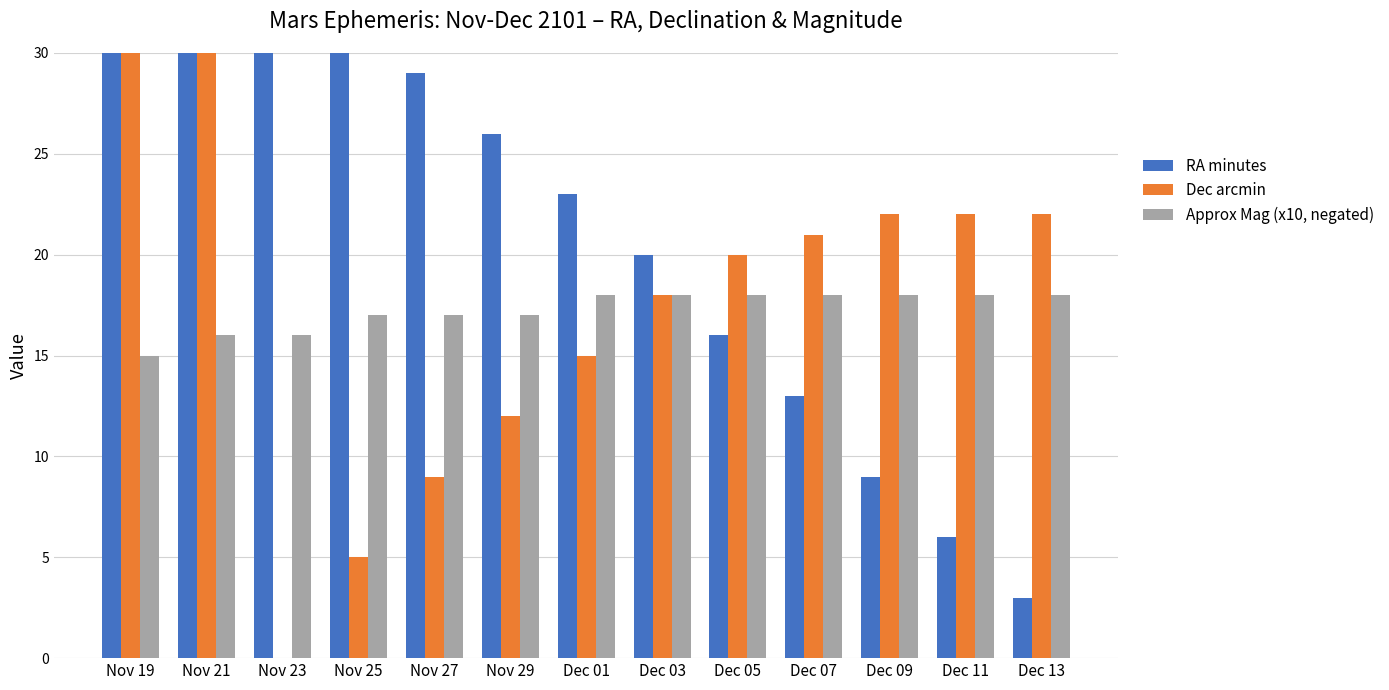

What is the difference between the second highest and minimum values in the Approx Mag (x10, negated) series?

3